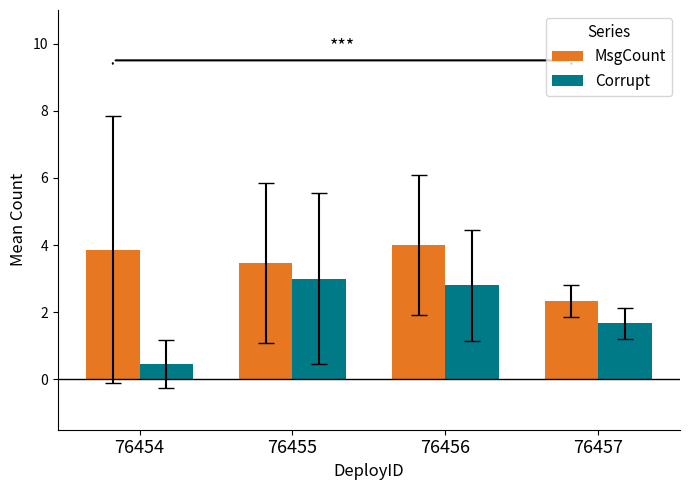

What is the approximate value of Corrupt at 76457?

1.7